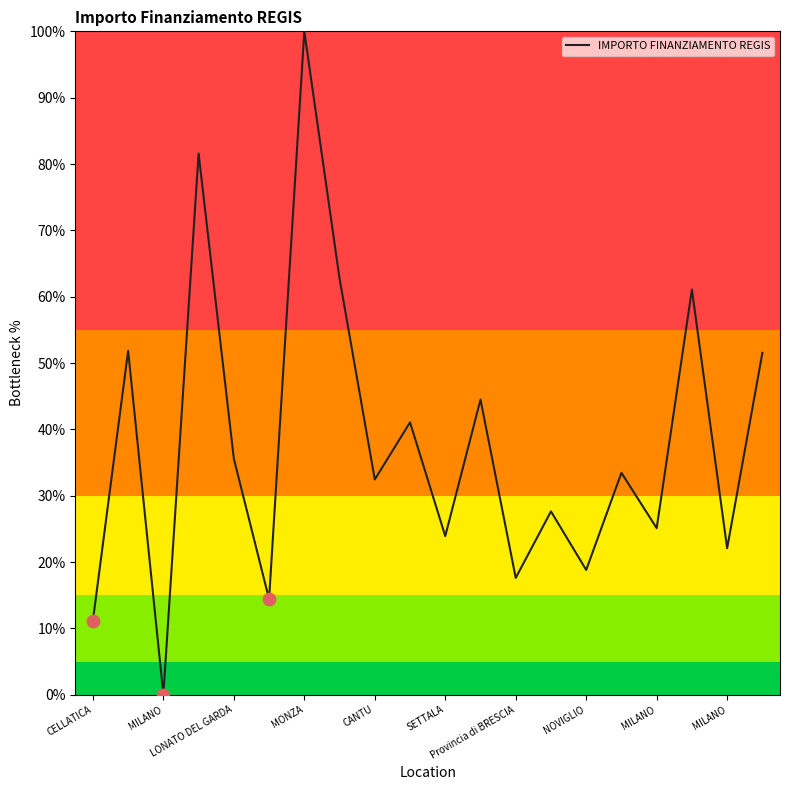

What is the difference between the maximum and minimum values?

100.0